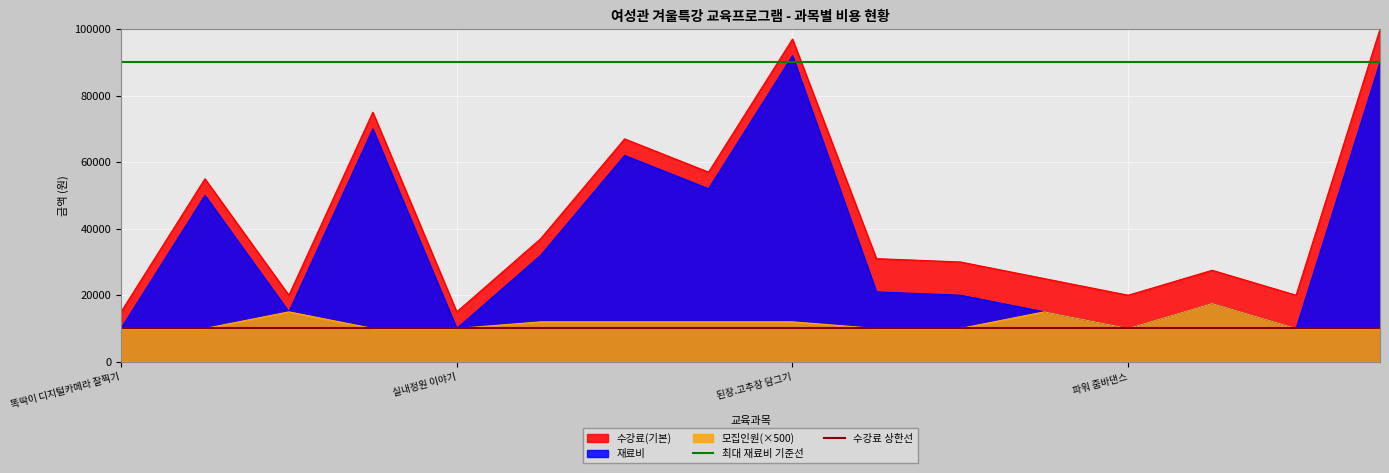

What is the label of the 1st point from the left?

똑딱이 디지털카메라 잘찍기